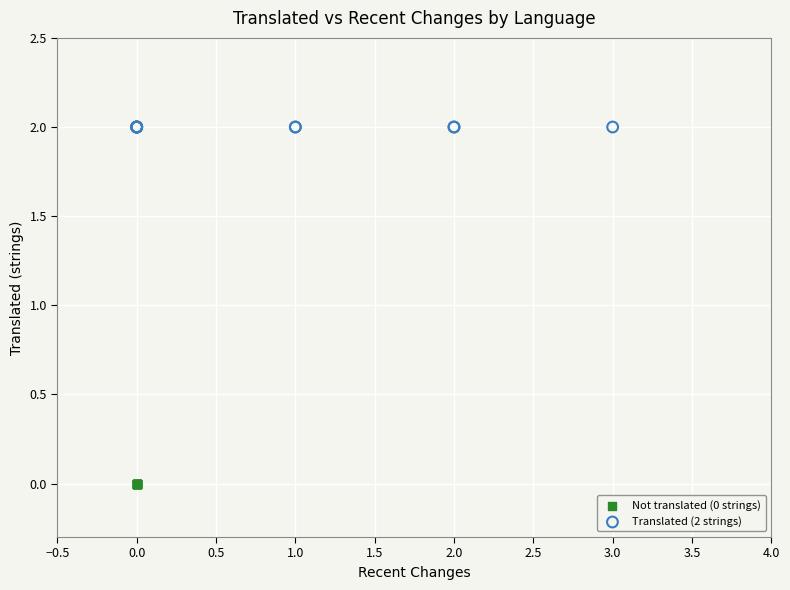

Which series reaches the maximum Y coordinate?

Translated (2 strings)